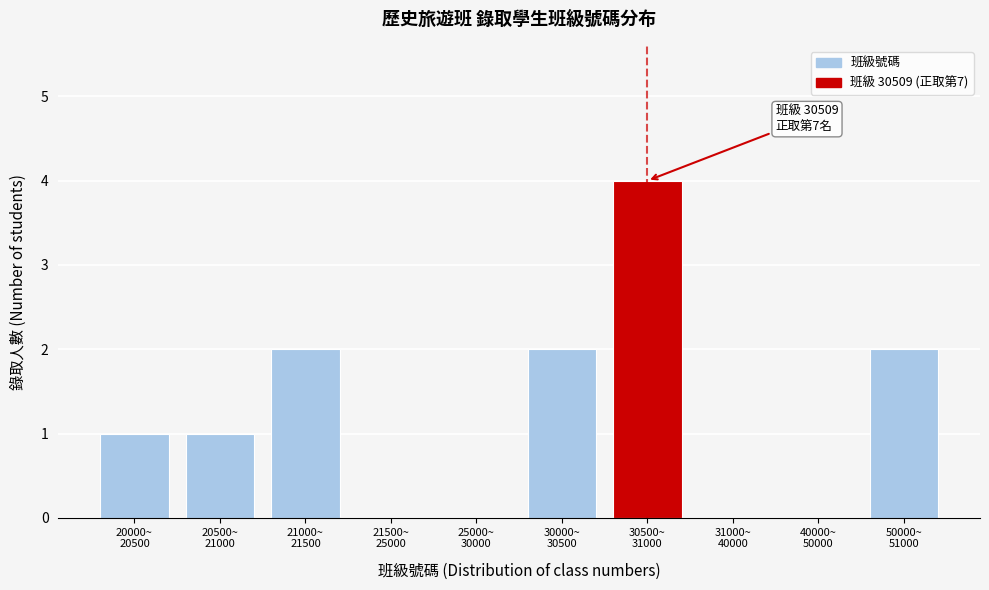

What is the sum of all values?

12